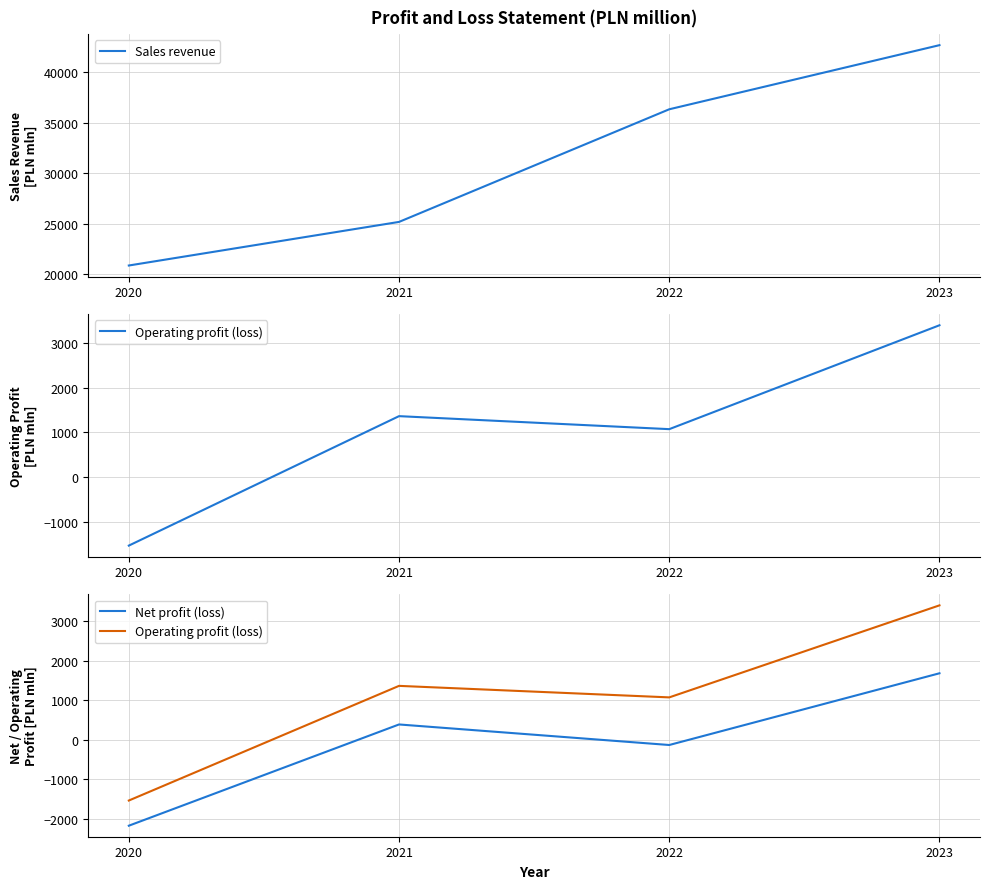

True or false: Sales revenue has a value of 20850 at 2020.

True